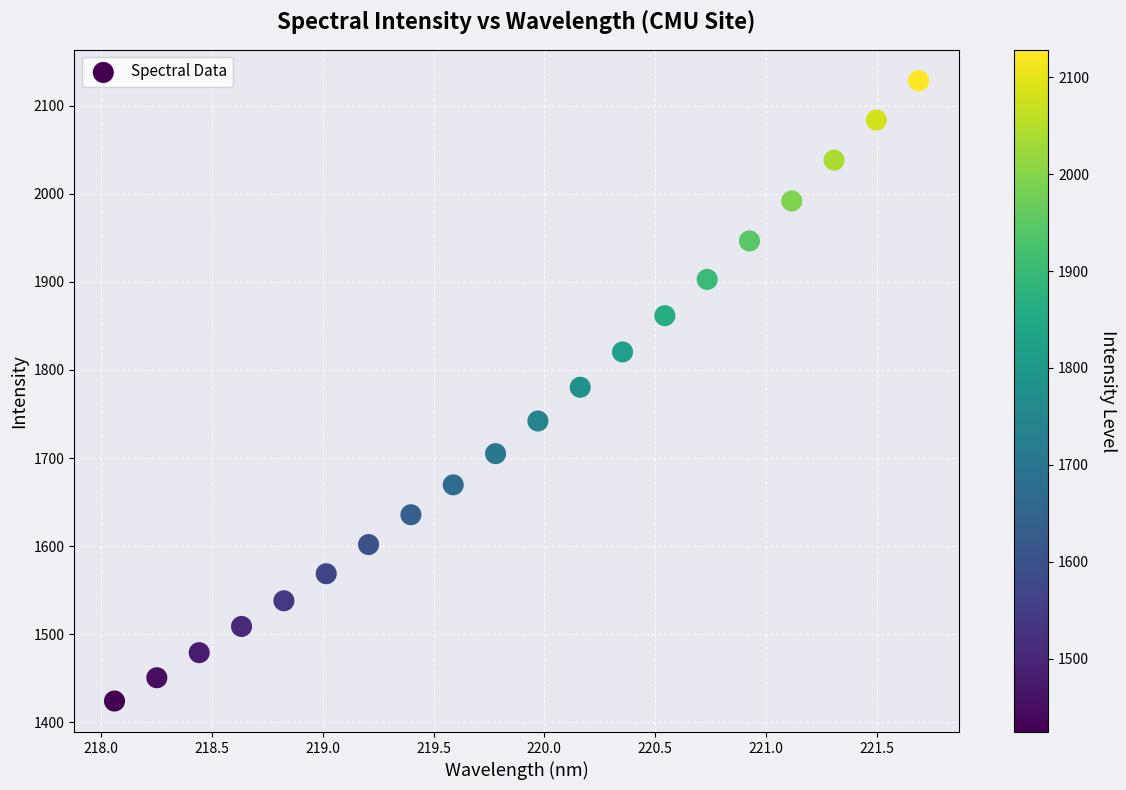

What is the range of Y values (max minus min)?

704.2